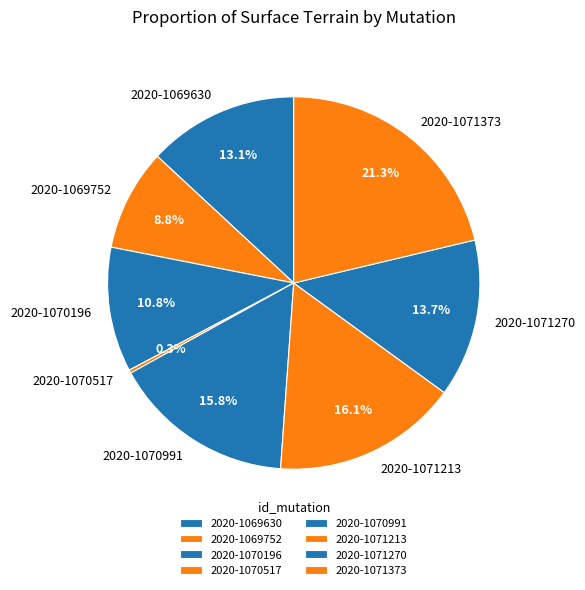

To the nearest percent, what is the average slice percentage?

12%